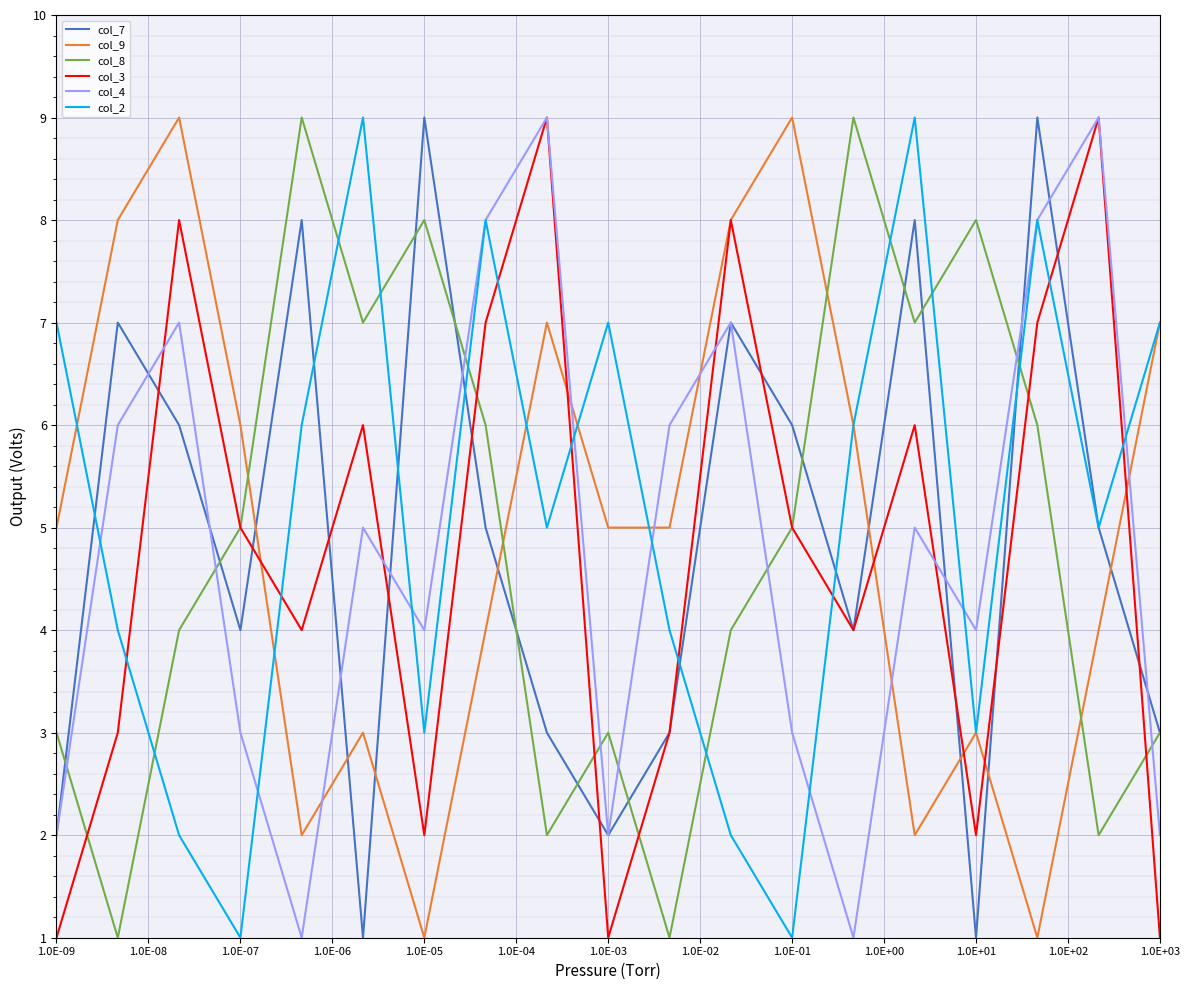

True or false: col_4 and col_9 cross at least once.

True